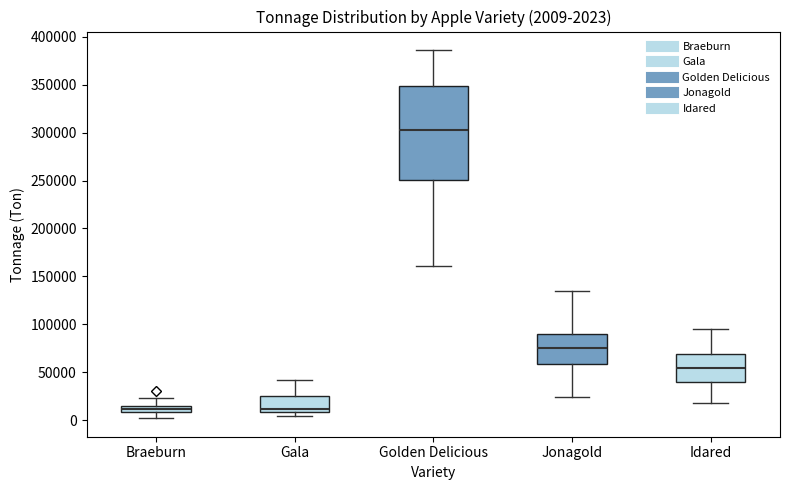

Which box is the tallest, from its lower edge to its upper edge?

Golden Delicious